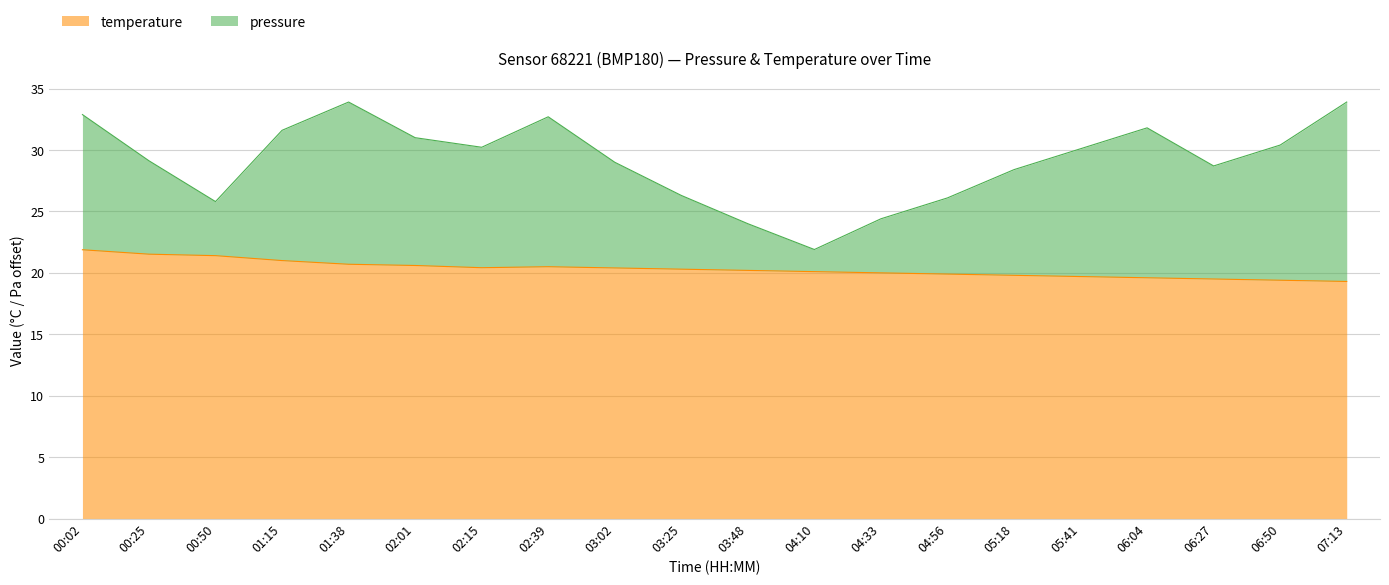

Where is the data nearest to the value 20?

04:33